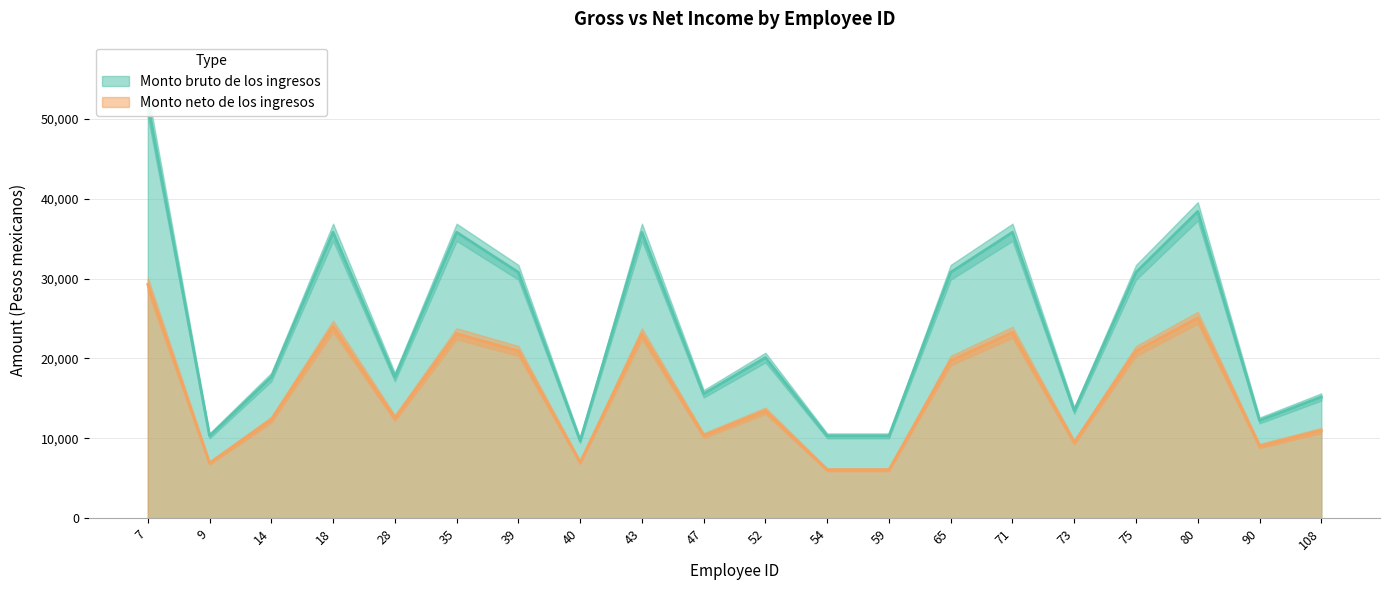

Which label corresponds to the smallest value in the chart?

54